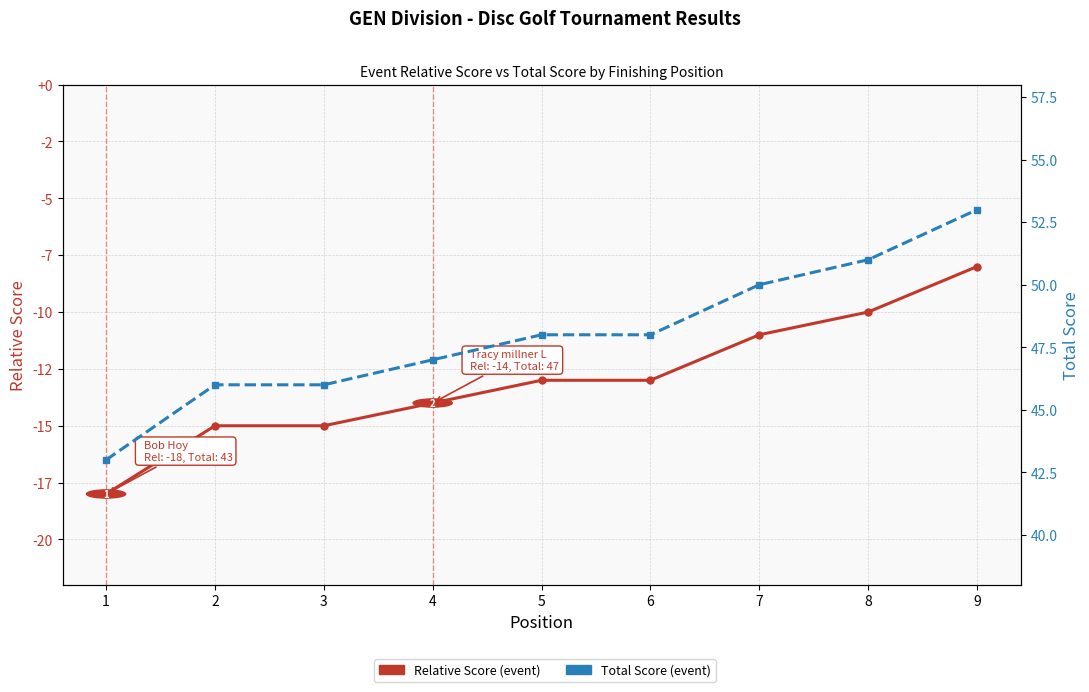

What is the value of the Total Score (event) point at the 1st from the left?

43